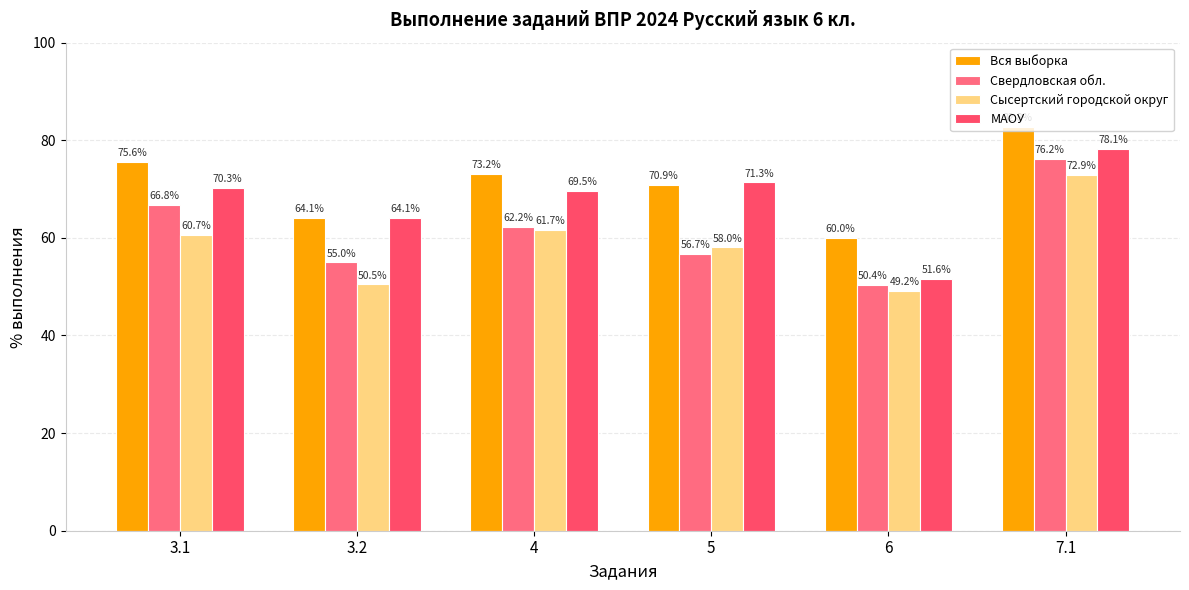

At which label is Вся выборка closest to 71?

5